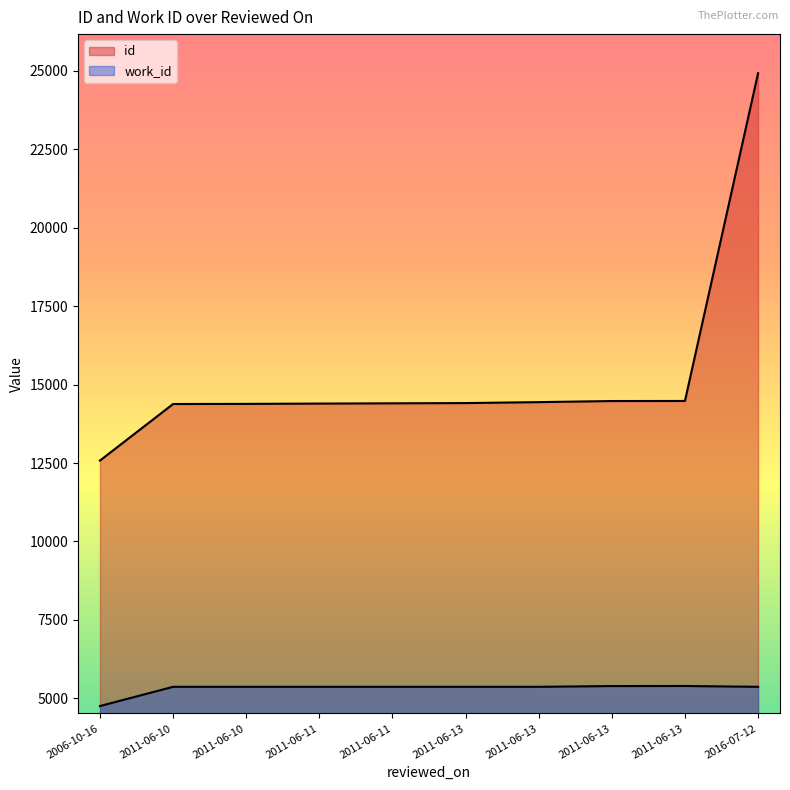

True or false: id has more than 0 points higher than both neighbors.

False